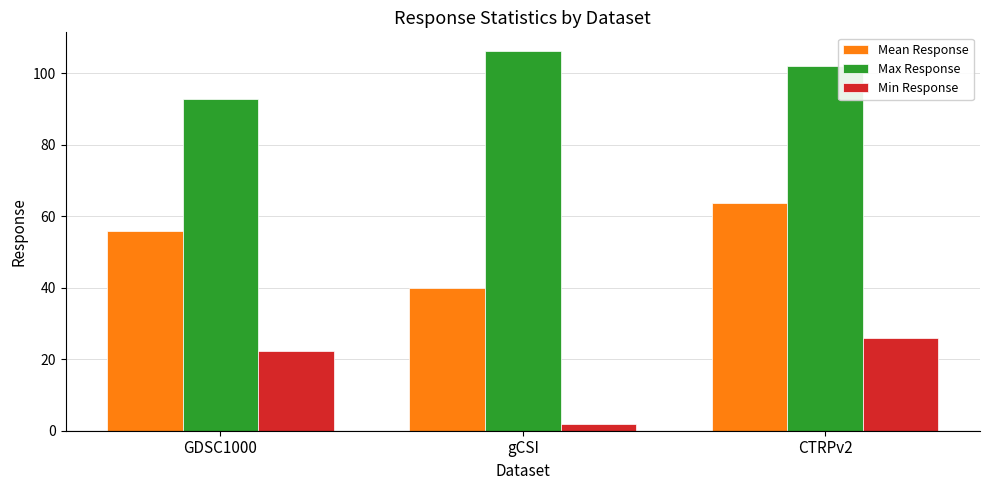

True or false: Max Response has a value of 164.5 at gCSI.

False